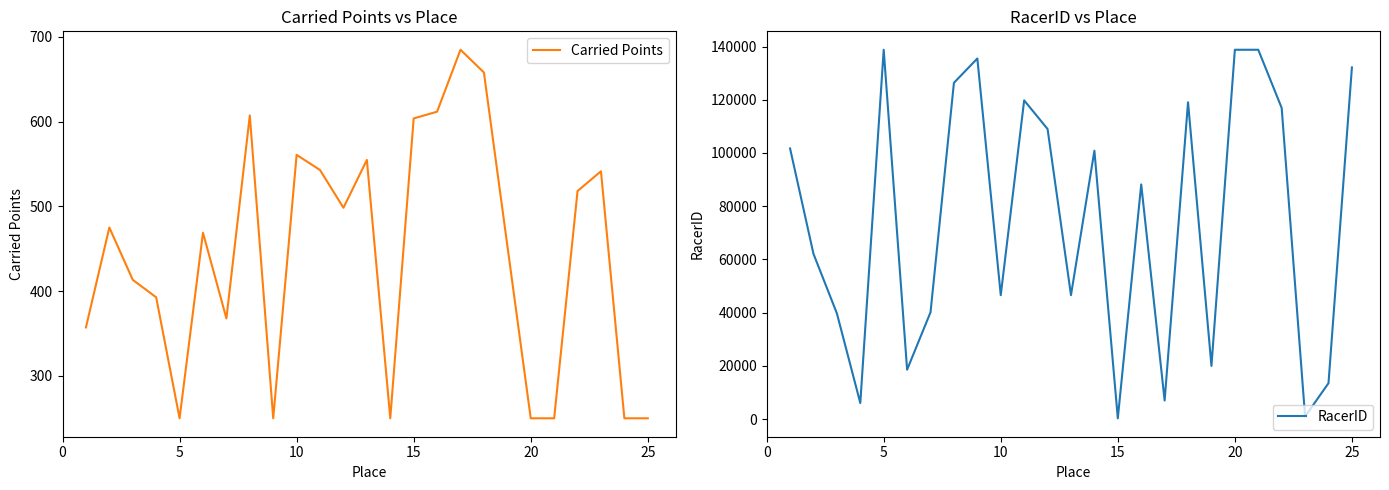

What is the lowest value of the Carried Points series?

250.0